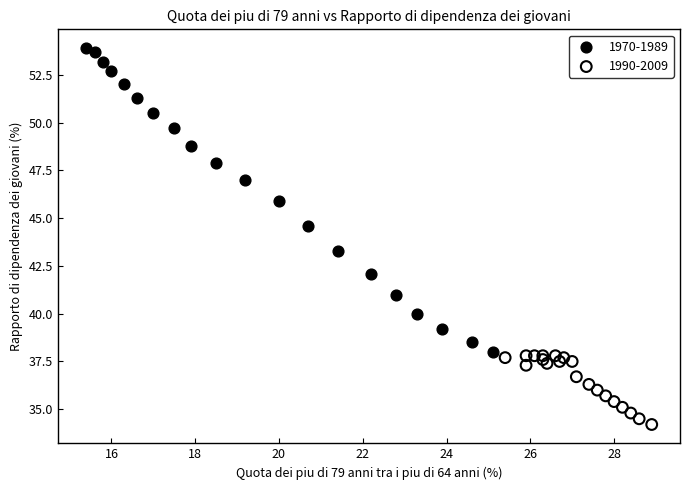

Which series has the largest Y range (max minus min)?

1970-1989